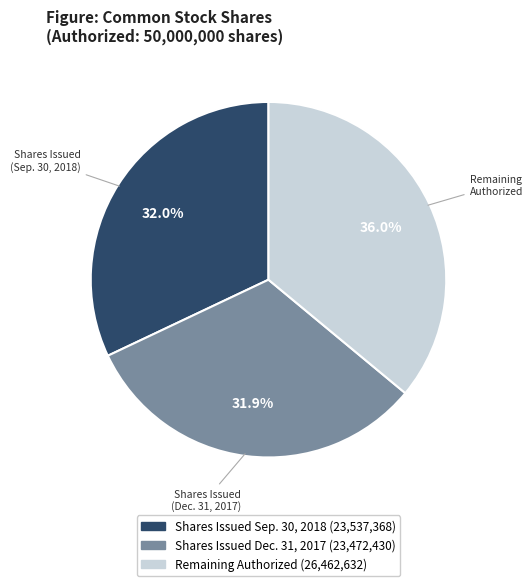

Count the number of slices in the pie.

3